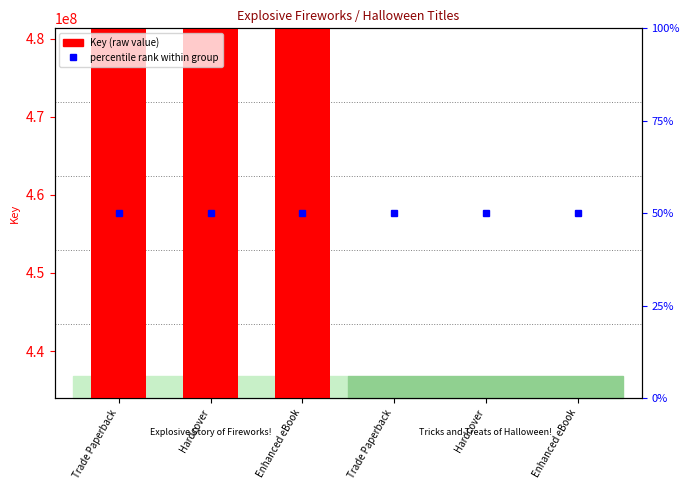

At which label is percentile rank within group closest to 457630260?

Trade Paperback